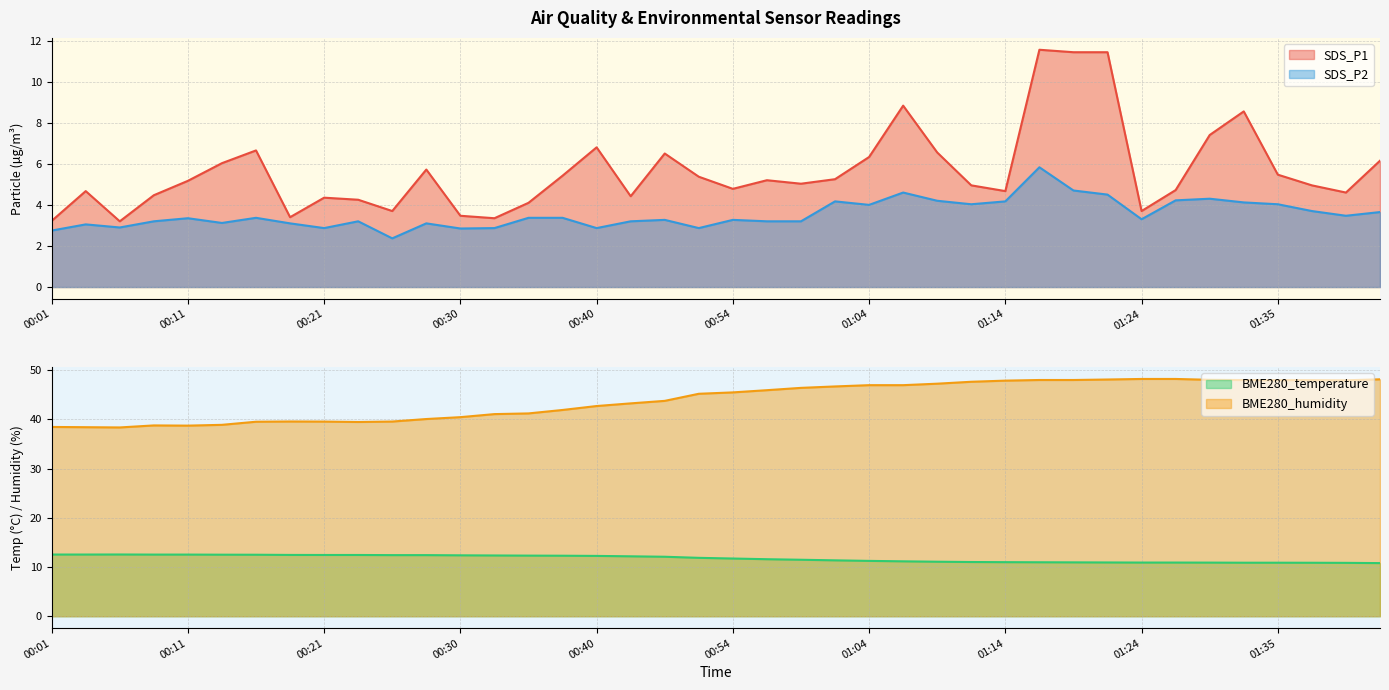

The BME280_temperature series shows 3.4 at 01:01. True or false?

False